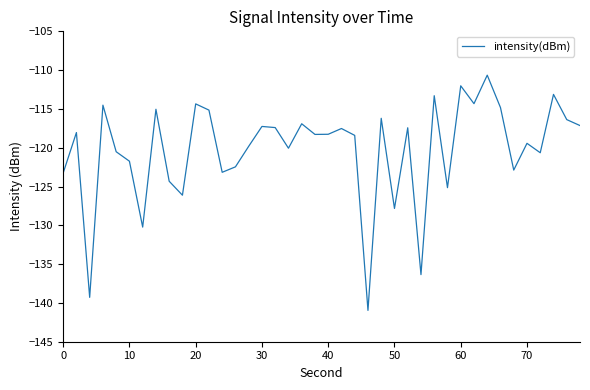

What is the maximum value shown in the chart?

-110.6